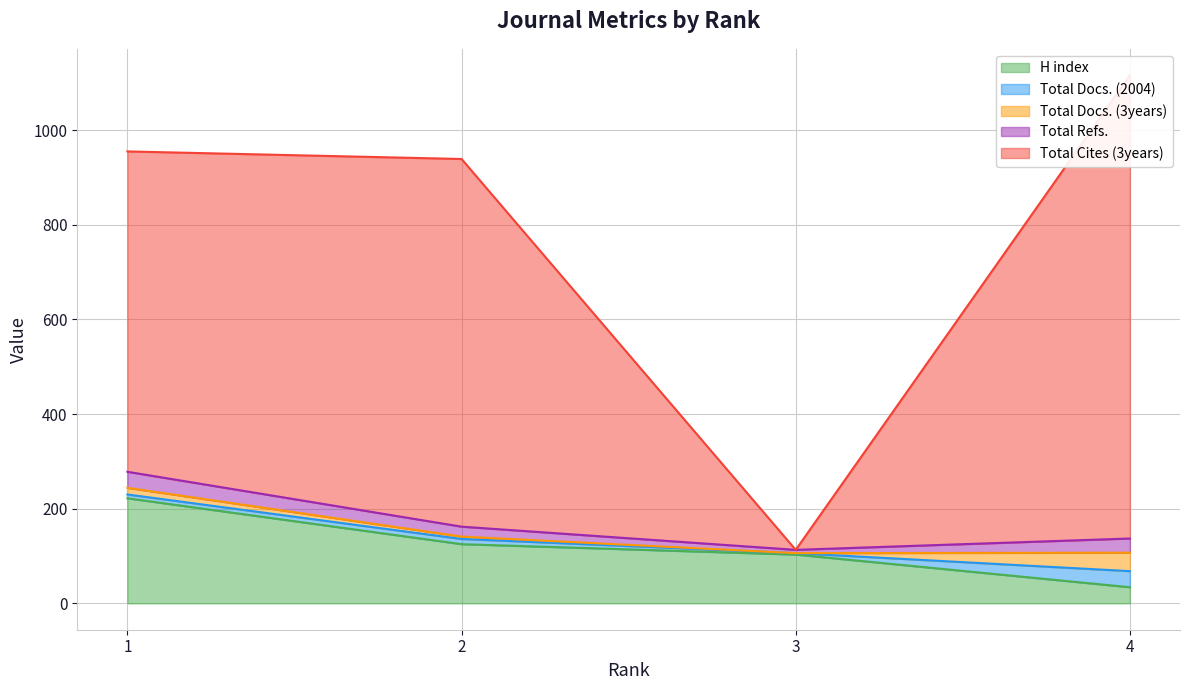

What is the average value of the Total Docs. (2004) series?

14